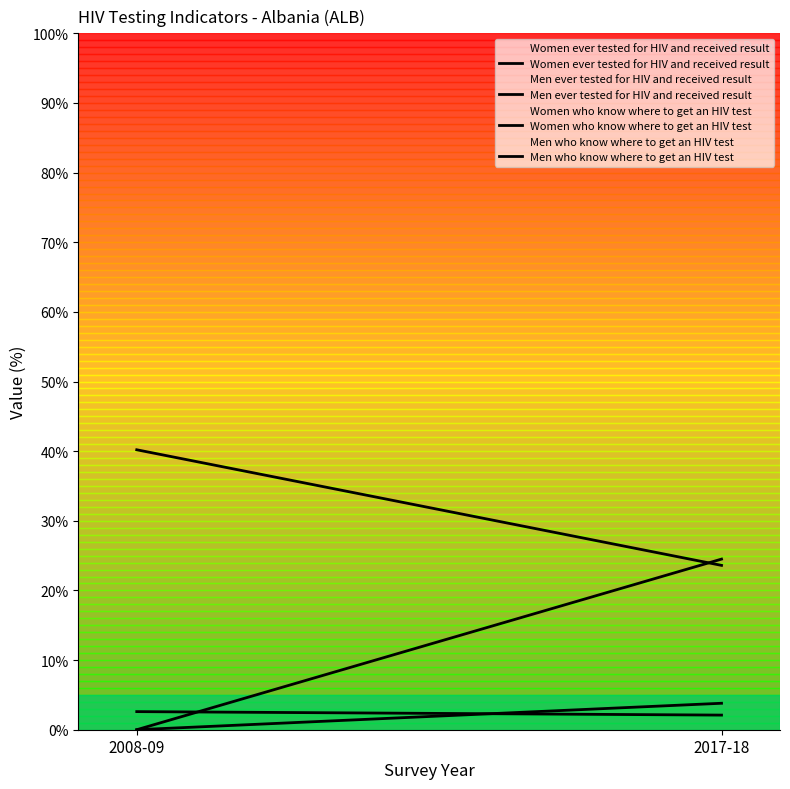

At which category is the sum across all series the highest?

2017-18